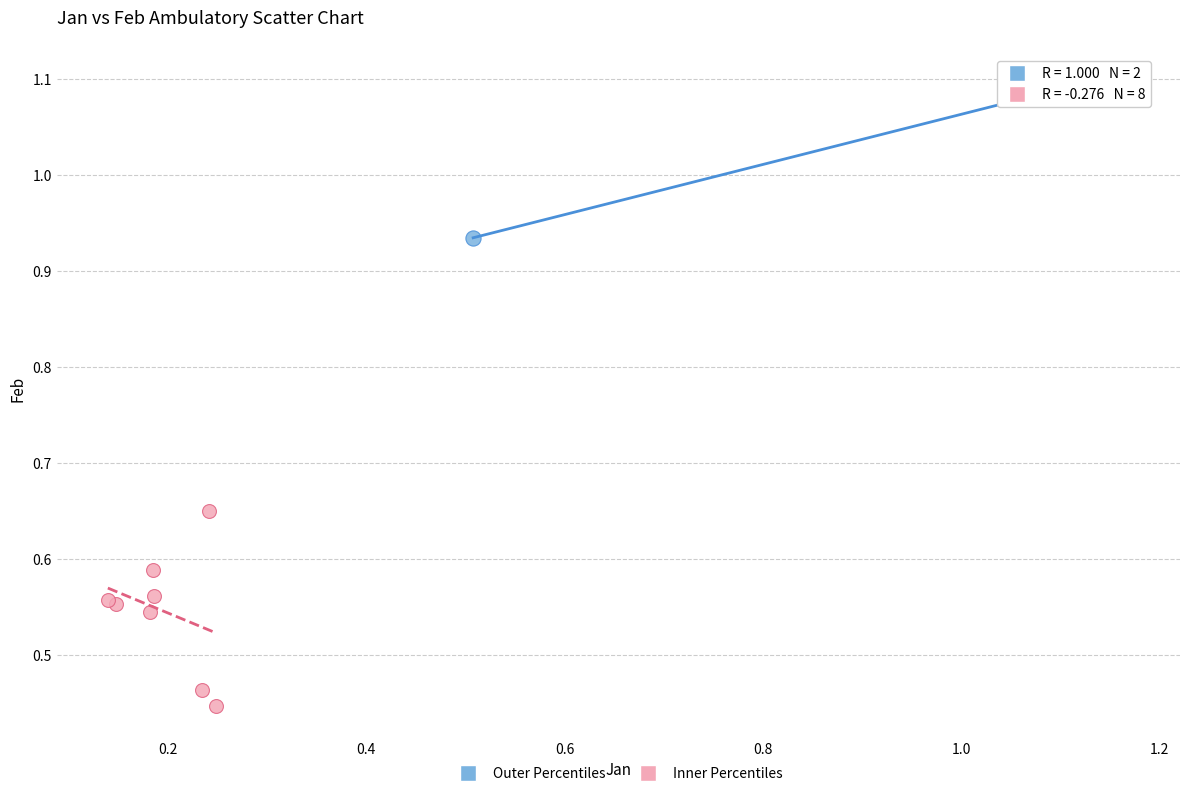

Which series contains the lowest Y value?

Inner Percentiles